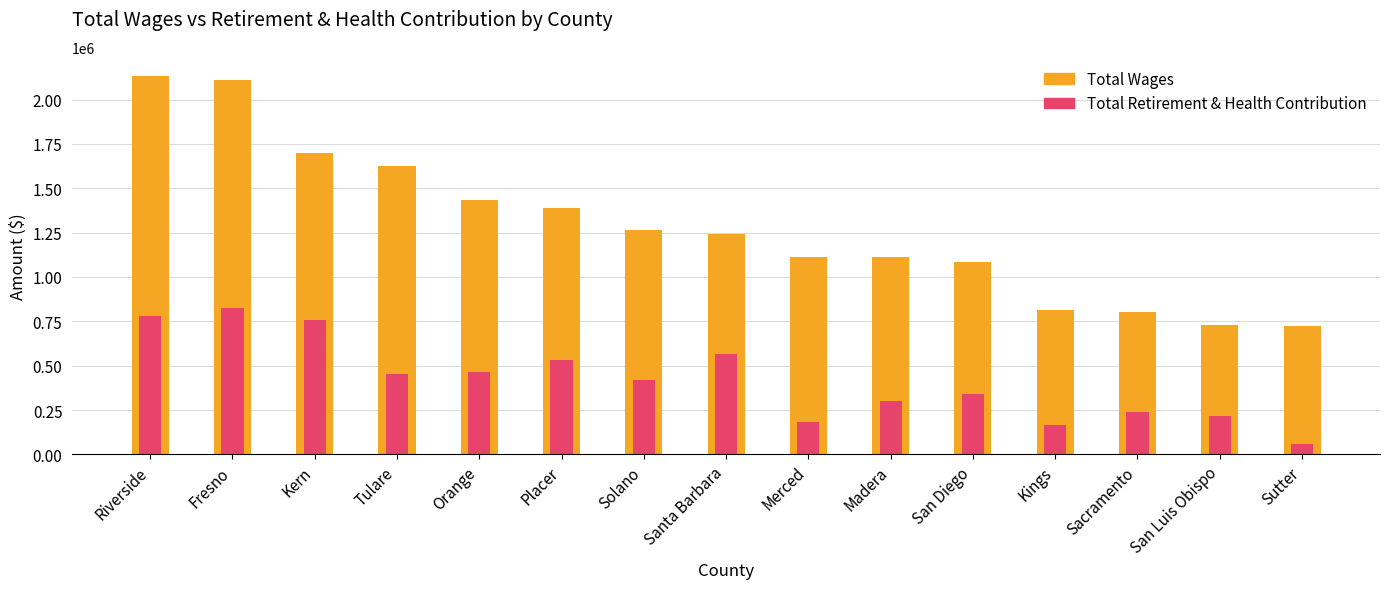

How many bars are there in each group?

2